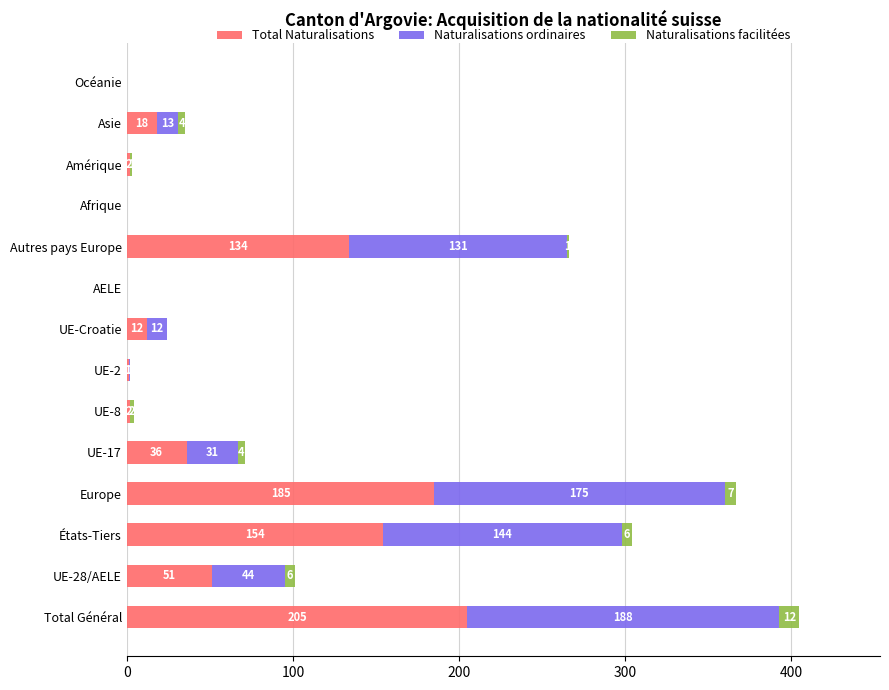

At which category is the sum across all series the highest?

Total Général